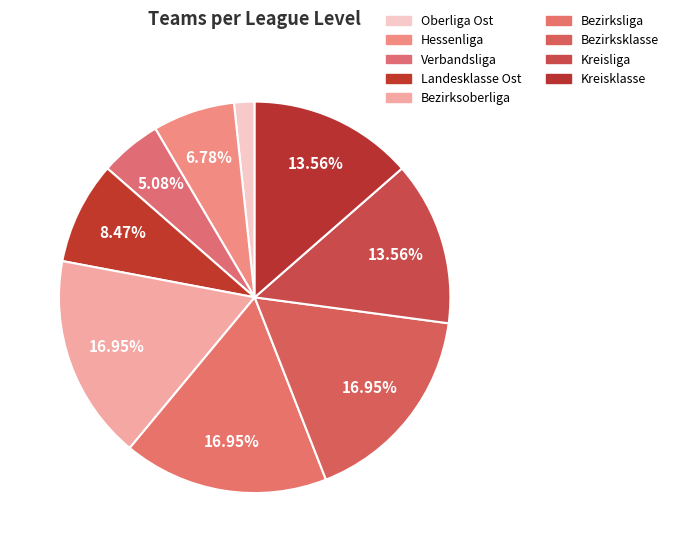

What is the total percentage of Kreisklasse and Landesklasse Ost?

22.0%